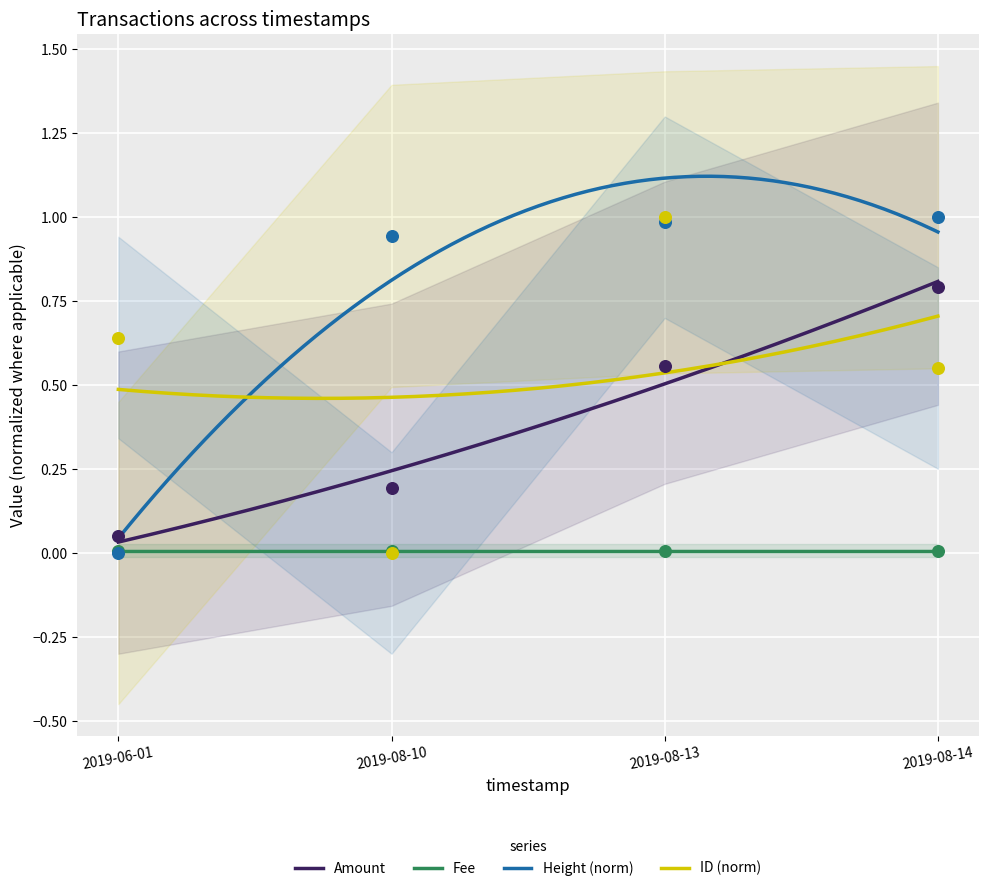

What is the total value across all series at 2019-08-14?

2.3